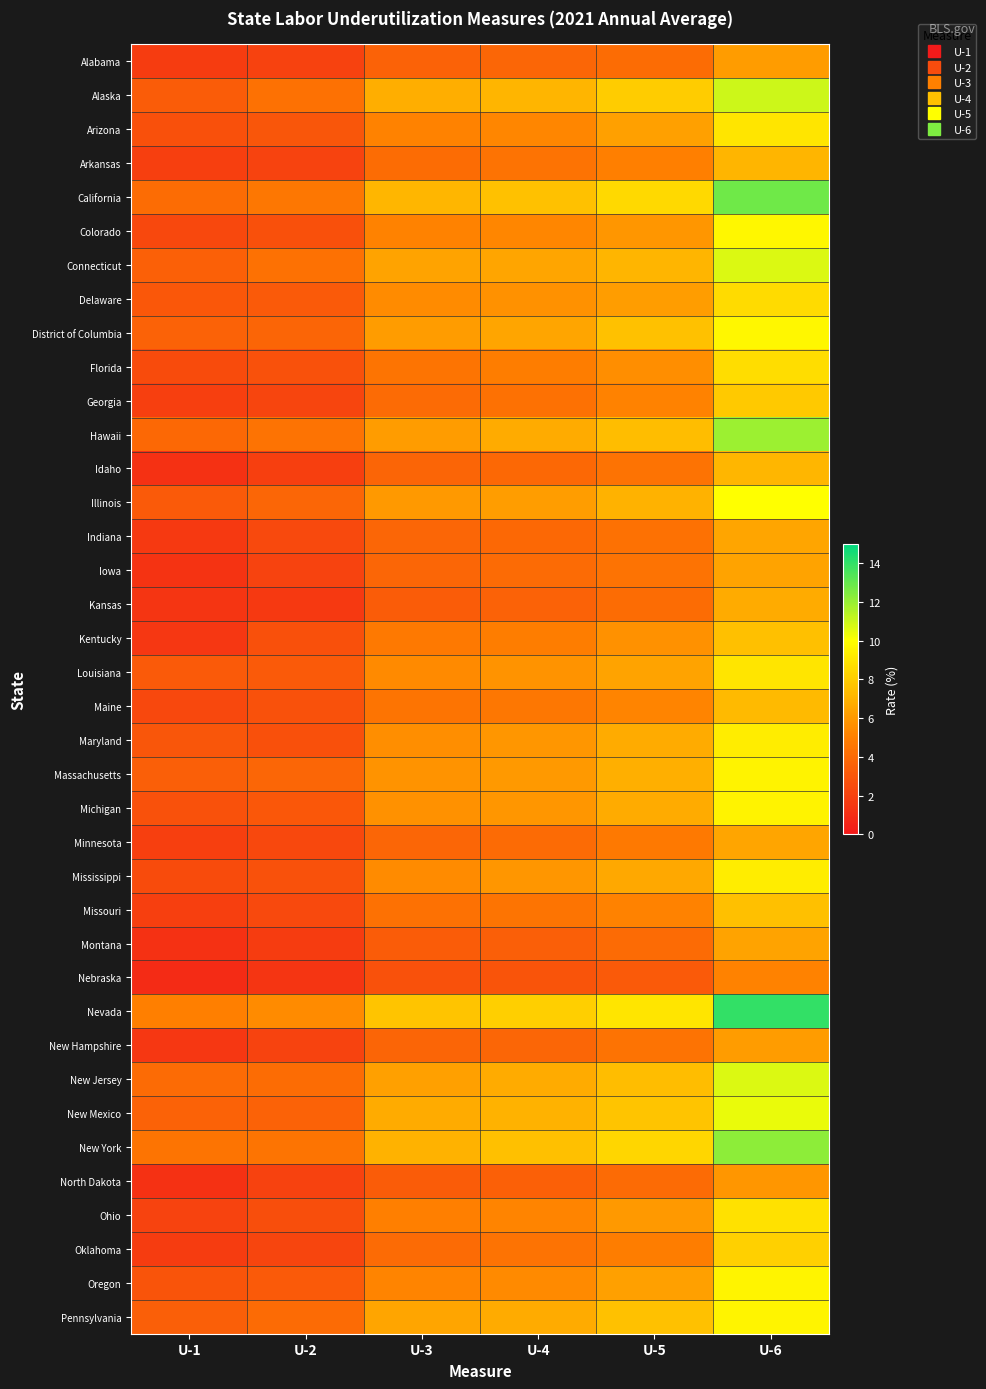

At how many categories does at least one series exceed 5?

5